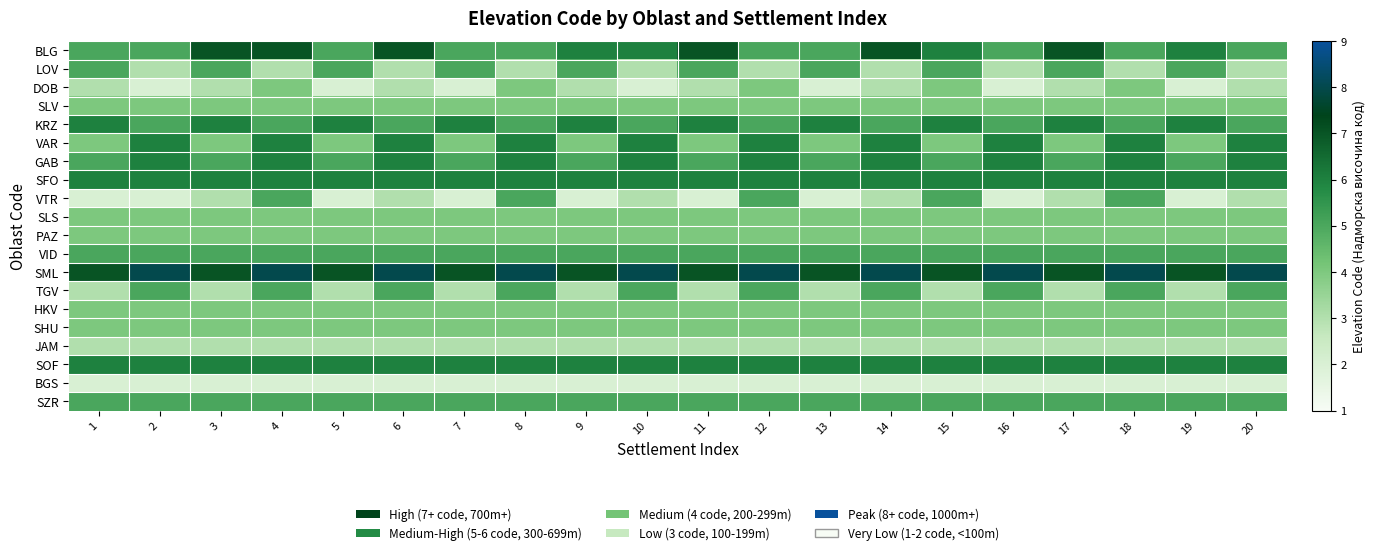

Reading left to right, what are all the values shown in this chart?

BLG: 1=5	2=5	3=7	4=7	5=5	6=7	7=5	8=5	9=6	10=6	11=7	12=5	13=5	14=7	15=6	16=5	17=7	18=5	19=6	20=5
LOV: 1=5	2=3	3=5	4=3	5=5	6=3	7=5	8=3	9=5	10=3	11=5	12=3	13=5	14=3	15=5	16=3	17=5	18=3	19=5	20=3
DOB: 1=3	2=2	3=3	4=4	5=2	6=3	7=2	8=4	9=3	10=2	11=3	12=4	13=2	14=3	15=4	16=2	17=3	18=4	19=2	20=3
SLV: 1=4	2=4	3=4	4=4	5=4	6=4	7=4	8=4	9=4	10=4	11=4	12=4	13=4	14=4	15=4	16=4	17=4	18=4	19=4	20=4
KRZ: 1=6	2=5	3=6	4=5	5=6	6=5	7=6	8=5	9=6	10=5	11=6	12=5	13=6	14=5	15=6	16=5	17=6	18=5	19=6	20=5
VAR: 1=4	2=6	3=4	4=6	5=4	6=6	7=4	8=6	9=4	10=6	11=4	12=6	13=4	14=6	15=4	16=6	17=4	18=6	19=4	20=6
GAB: 1=5	2=6	3=5	4=6	5=5	6=6	7=5	8=6	9=5	10=6	11=5	12=6	13=5	14=6	15=5	16=6	17=5	18=6	19=5	20=6
SFO: 1=6	2=6	3=6	4=6	5=6	6=6	7=6	8=6	9=6	10=6	11=6	12=6	13=6	14=6	15=6	16=6	17=6	18=6	19=6	20=6
VTR: 1=2	2=2	3=3	4=5	5=2	6=3	7=2	8=5	9=2	10=3	11=2	12=5	13=2	14=3	15=5	16=2	17=3	18=5	19=2	20=3
SLS: 1=4	2=4	3=4	4=4	5=4	6=4	7=4	8=4	9=4	10=4	11=4	12=4	13=4	14=4	15=4	16=4	17=4	18=4	19=4	20=4
PAZ: 1=4	2=4	3=4	4=4	5=4	6=4	7=4	8=4	9=4	10=4	11=4	12=4	13=4	14=4	15=4	16=4	17=4	18=4	19=4	20=4
VID: 1=5	2=5	3=5	4=5	5=5	6=5	7=5	8=5	9=5	10=5	11=5	12=5	13=5	14=5	15=5	16=5	17=5	18=5	19=5	20=5
SML: 1=7	2=8	3=7	4=8	5=7	6=8	7=7	8=8	9=7	10=8	11=7	12=8	13=7	14=8	15=7	16=8	17=7	18=8	19=7	20=8
TGV: 1=3	2=5	3=3	4=5	5=3	6=5	7=3	8=5	9=3	10=5	11=3	12=5	13=3	14=5	15=3	16=5	17=3	18=5	19=3	20=5
HKV: 1=4	2=4	3=4	4=4	5=4	6=4	7=4	8=4	9=4	10=4	11=4	12=4	13=4	14=4	15=4	16=4	17=4	18=4	19=4	20=4
SHU: 1=4	2=4	3=4	4=4	5=4	6=4	7=4	8=4	9=4	10=4	11=4	12=4	13=4	14=4	15=4	16=4	17=4	18=4	19=4	20=4
JAM: 1=3	2=3	3=3	4=3	5=3	6=3	7=3	8=3	9=3	10=3	11=3	12=3	13=3	14=3	15=3	16=3	17=3	18=3	19=3	20=3
SOF: 1=6	2=6	3=6	4=6	5=6	6=6	7=6	8=6	9=6	10=6	11=6	12=6	13=6	14=6	15=6	16=6	17=6	18=6	19=6	20=6
BGS: 1=2	2=2	3=2	4=2	5=2	6=2	7=2	8=2	9=2	10=2	11=2	12=2	13=2	14=2	15=2	16=2	17=2	18=2	19=2	20=2
SZR: 1=5	2=5	3=5	4=5	5=5	6=5	7=5	8=5	9=5	10=5	11=5	12=5	13=5	14=5	15=5	16=5	17=5	18=5	19=5	20=5